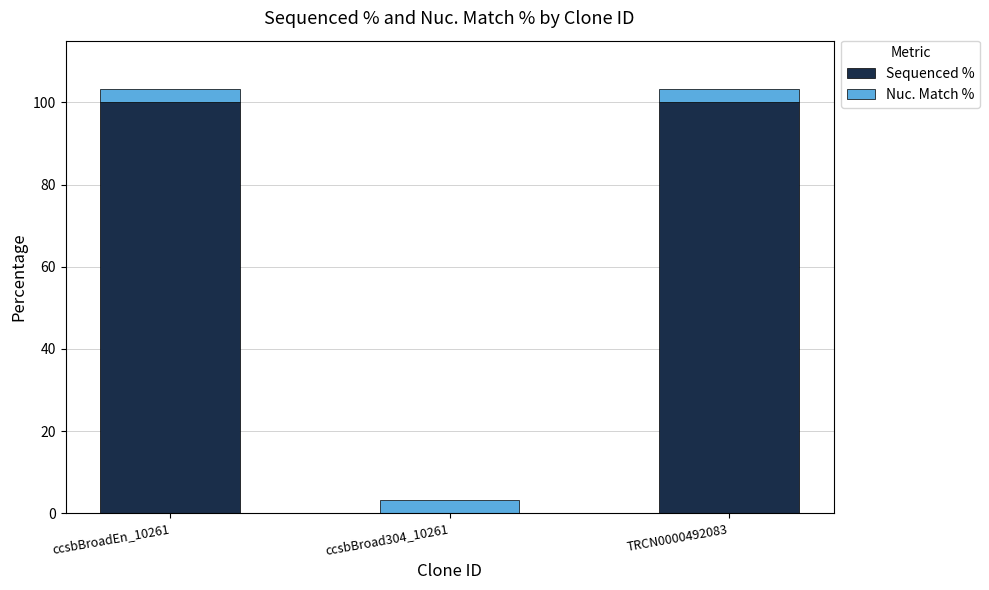

What are all the series names shown in the legend?

Sequenced %, Nuc. Match %